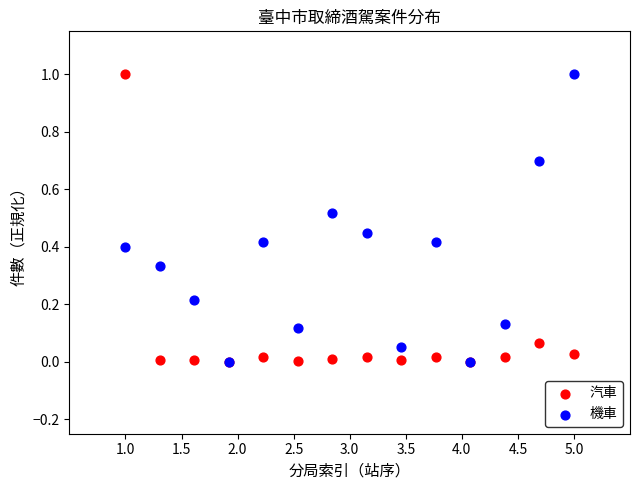

What are all the series names shown in the legend?

汽車, 機車